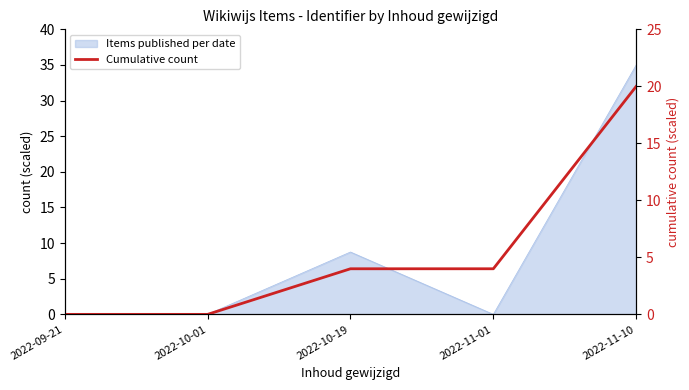

Reading right to left, extract all data points from this chart.

20	4	4	0	0